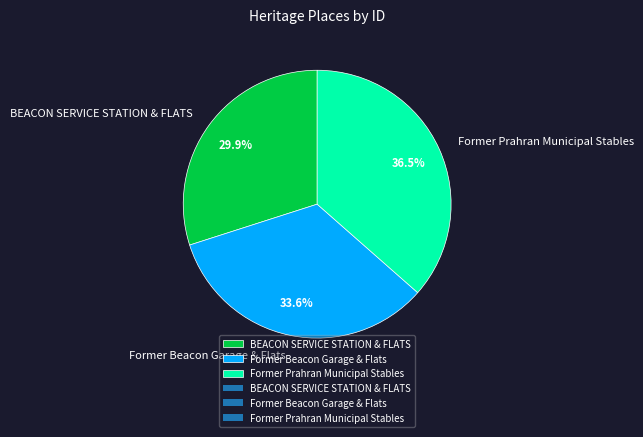

Rank the categories by value from highest to lowest.

Former Prahran Municipal Stables, Former Beacon Garage & Flats, BEACON SERVICE STATION & FLATS